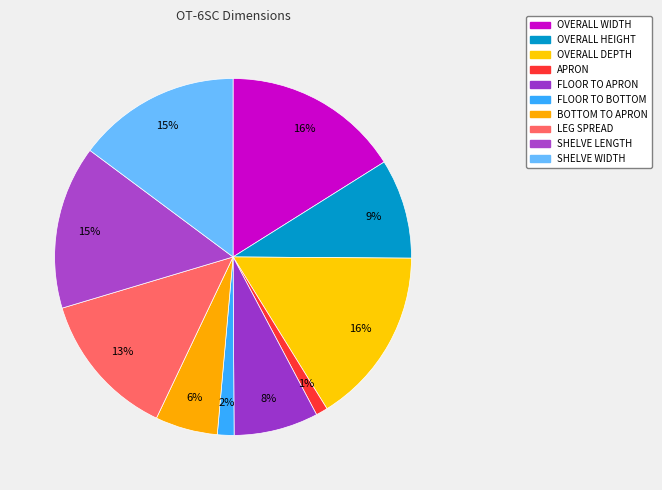

How many segments does this pie chart have?

10